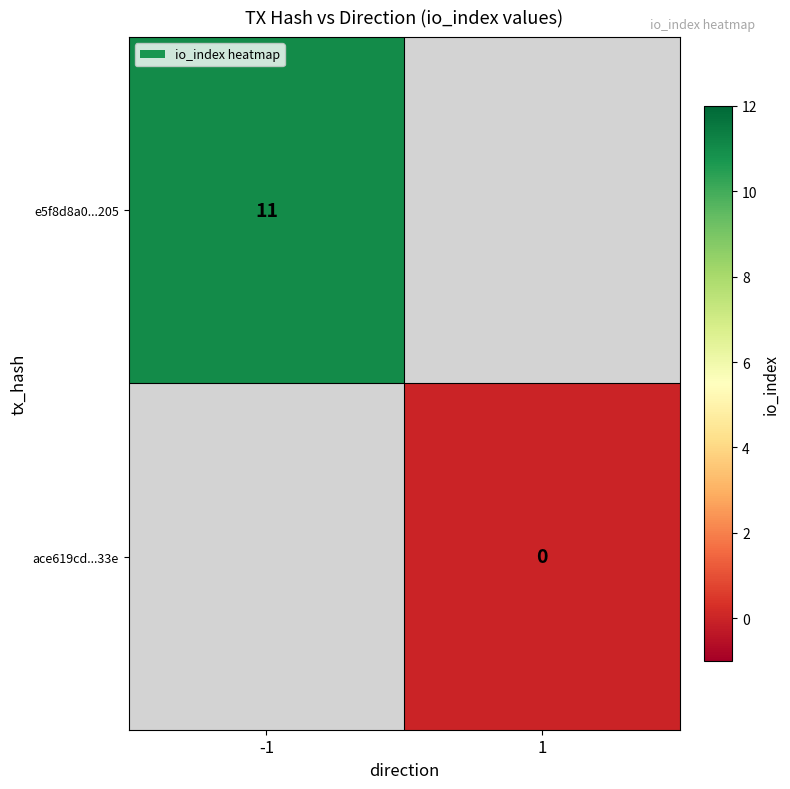

Is it true that e5f8d8a0...205 equals 11 at -1?

True